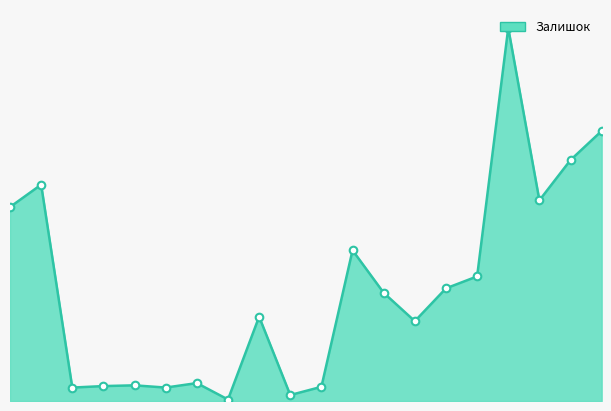

Is this an area chart (filled region under the line)?

Yes